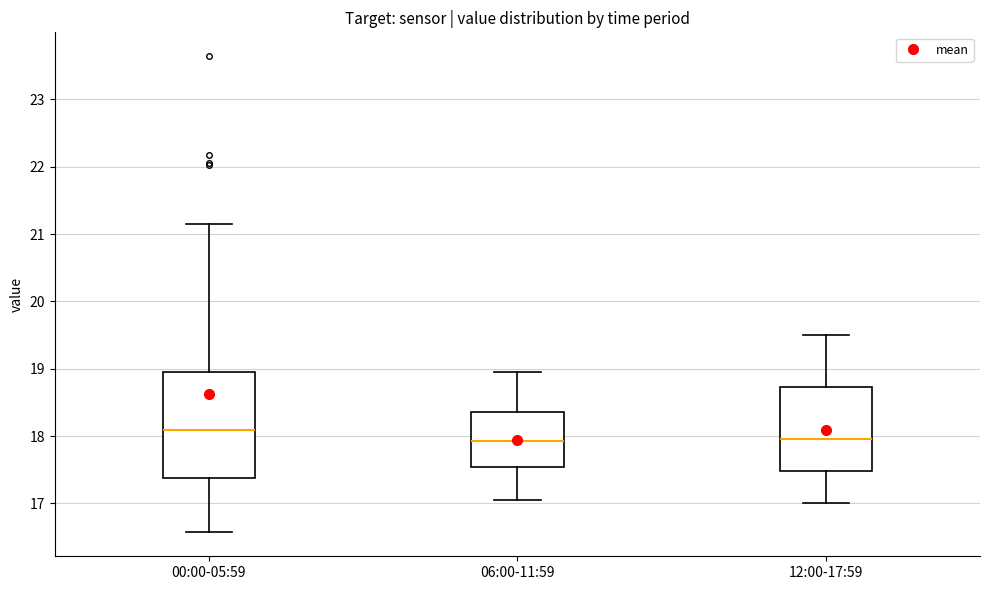

Which box is the tallest, from its lower edge to its upper edge?

00:00-05:59